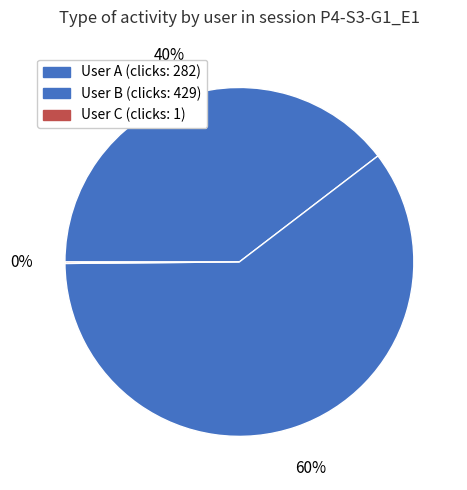

Which category has the smallest portion of the pie?

User C